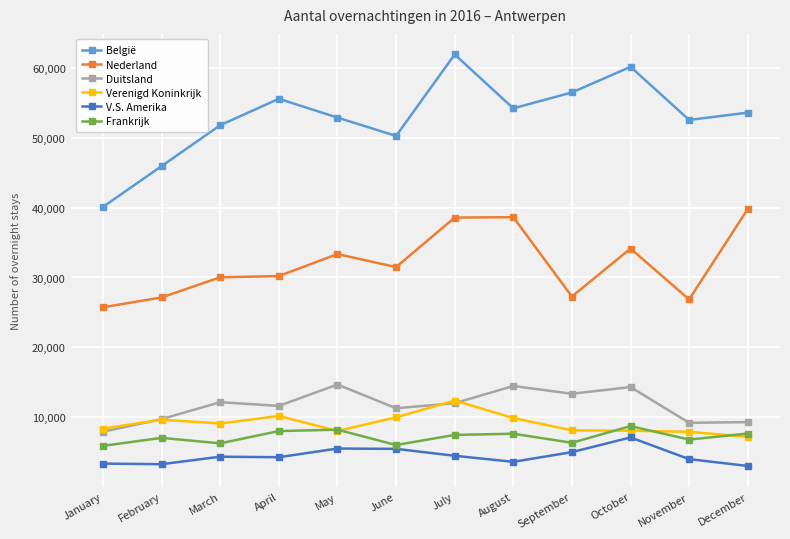

What is the value of the België point at the 4th from the left?

55544